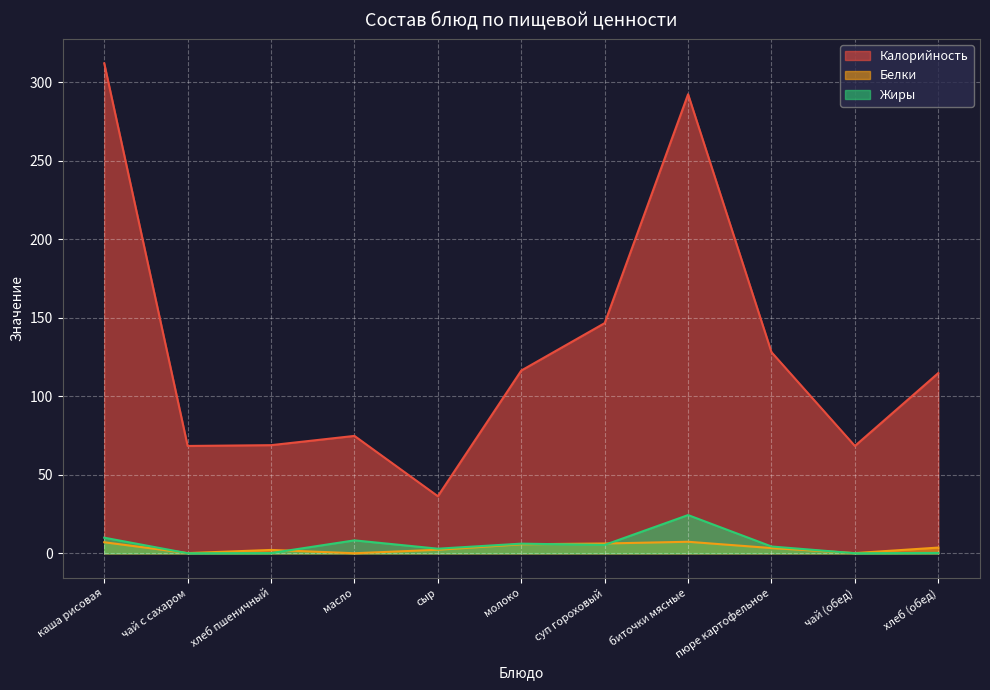

What is the sum of all Жиры values?

62.4